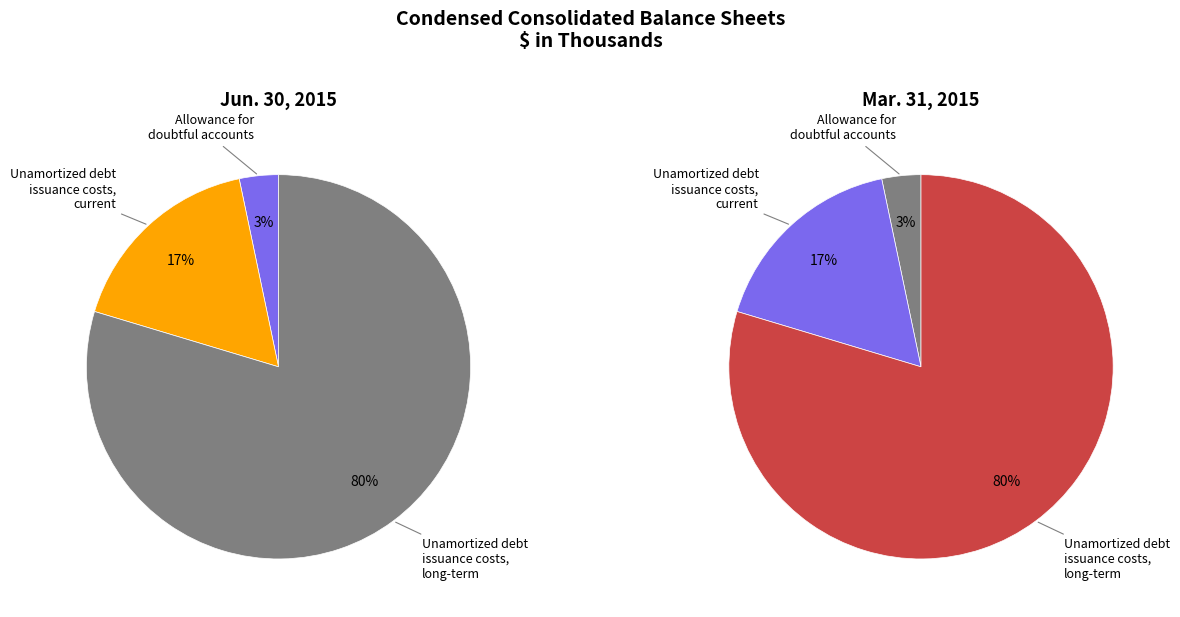

True or false: Unamortized debt issuance costs, long-term accounts for 80% of the total.

True